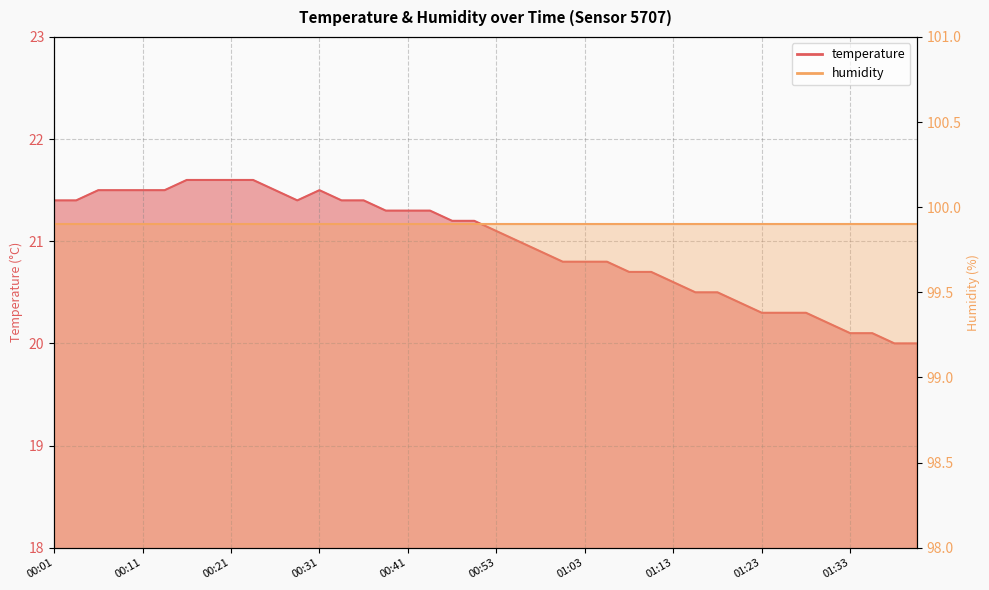

Count the number of categories in the chart.

40